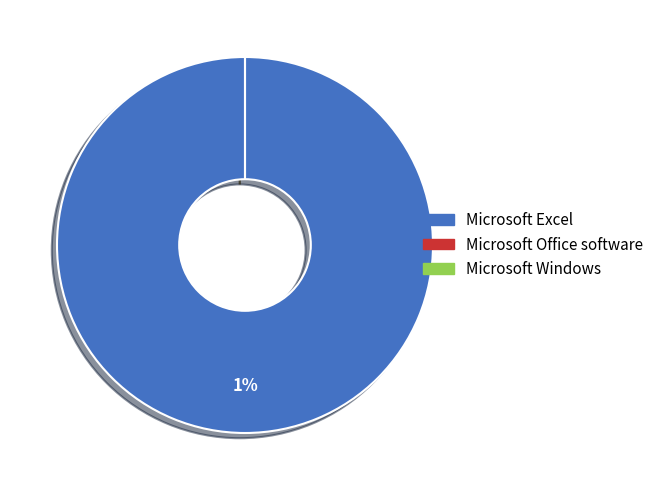

Does Microsoft Windows account for over 50% of the chart?

No